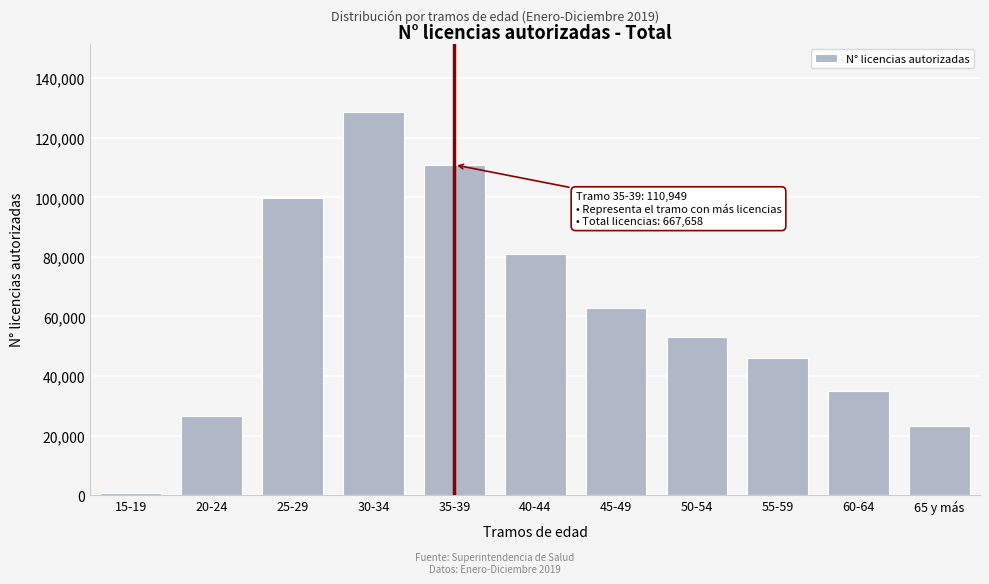

Reading left to right, transcribe all the data shown in this chart.

847	26455	99689	128542	110949	81095	62738	53165	46077	34973	23123